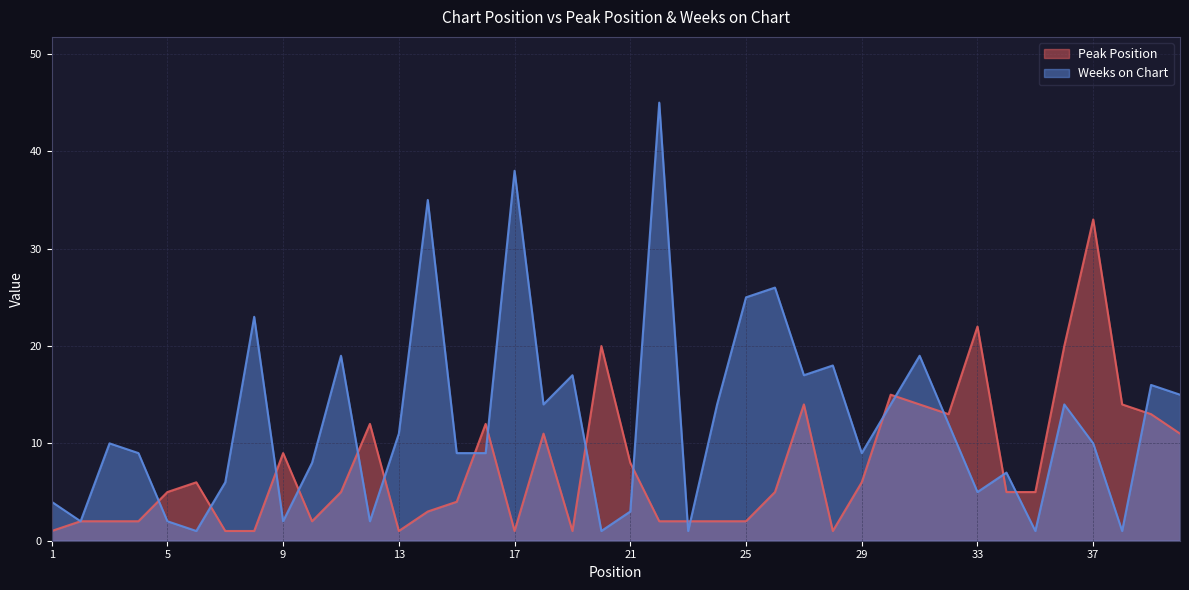

Which series has the largest total across all categories?

Weeks on Chart